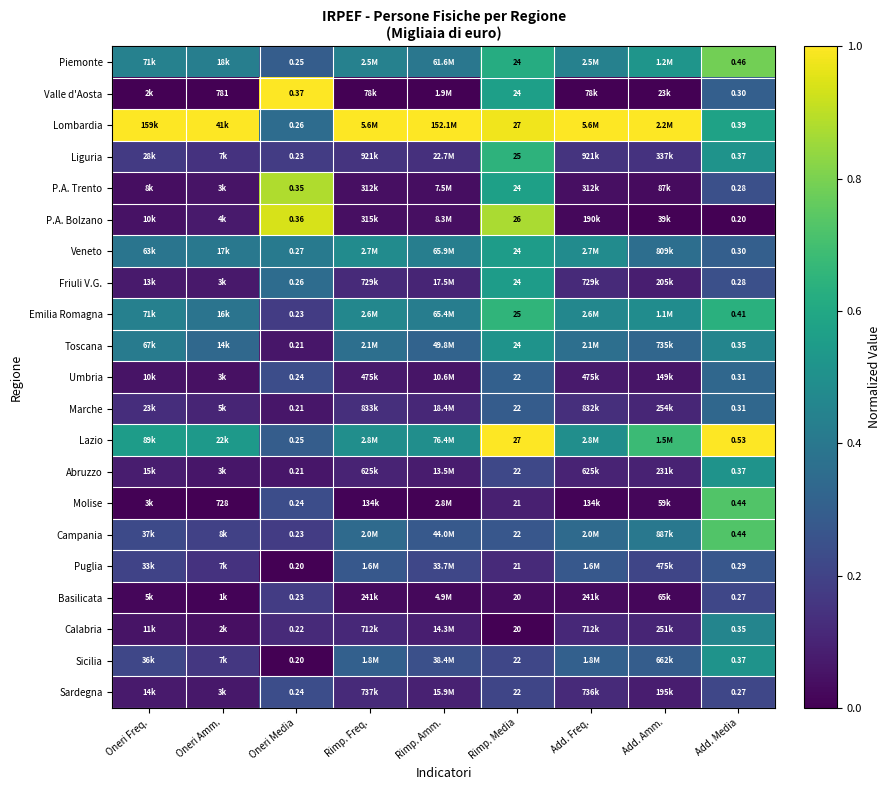

Is it true that Marche equals 0.3 at Rimp. Media?

True